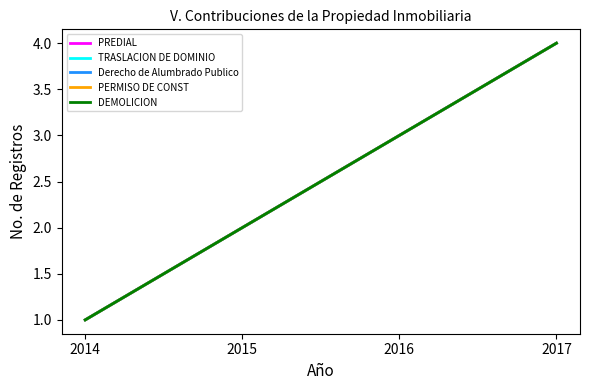

Is the value of Derecho de Alumbrado Publico at 2016 greater than the value of DEMOLICION at 2015?

Yes